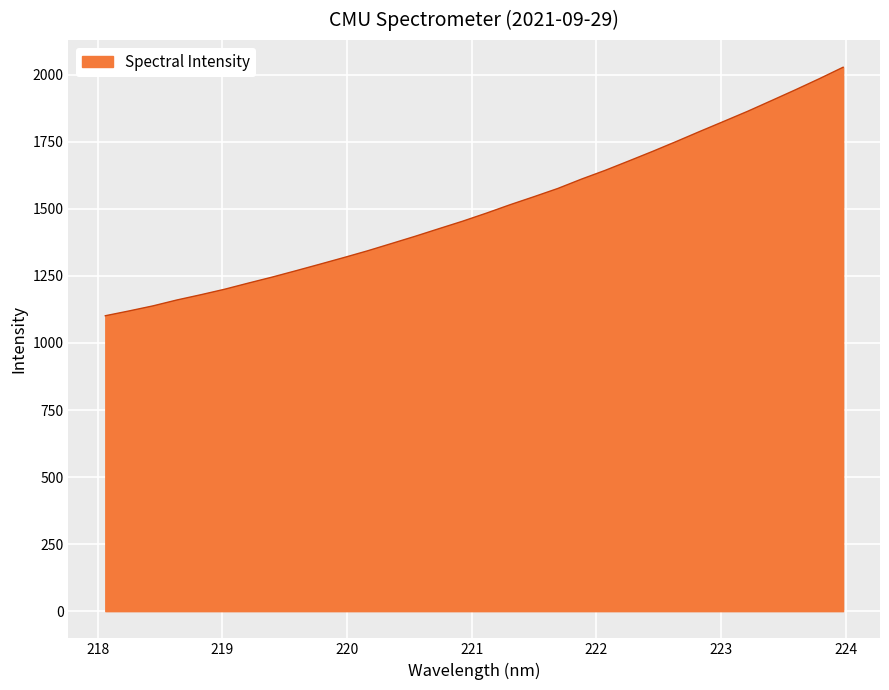

What is the smallest value displayed?

1101.6